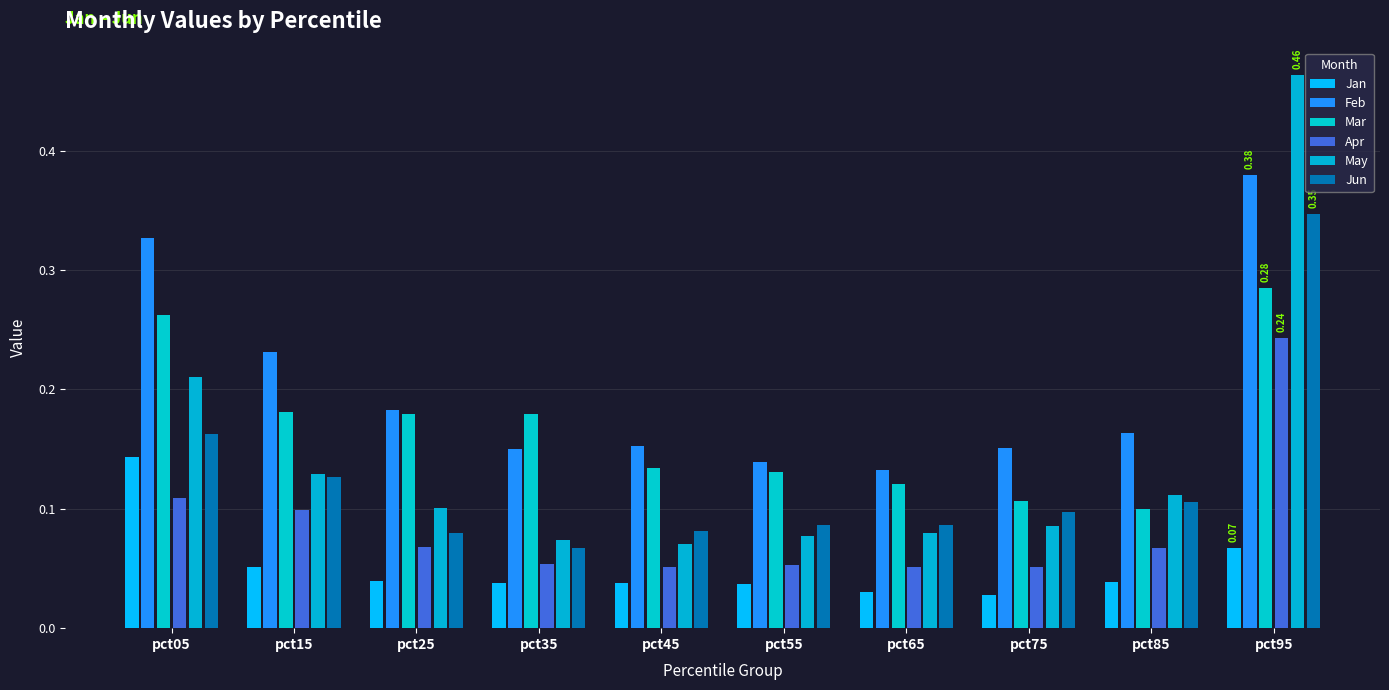

Which category has the lowest value in the Mar series?

pct85